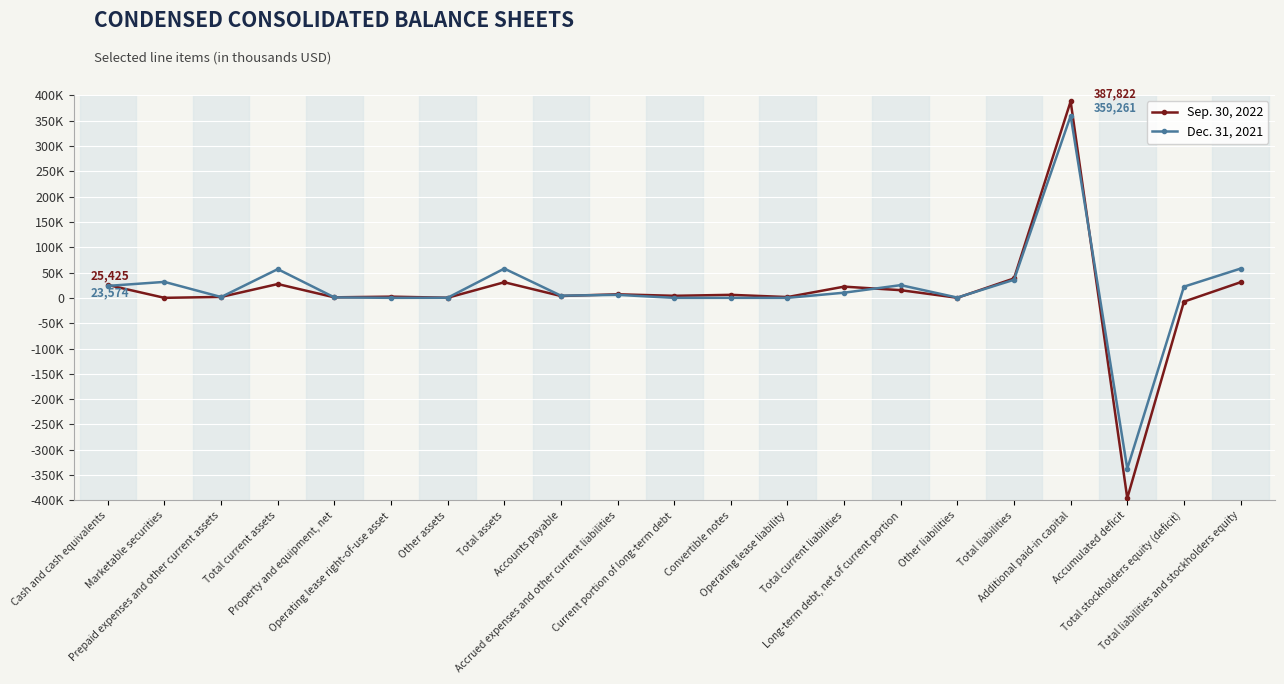

Does the chart have visible grid lines?

Yes